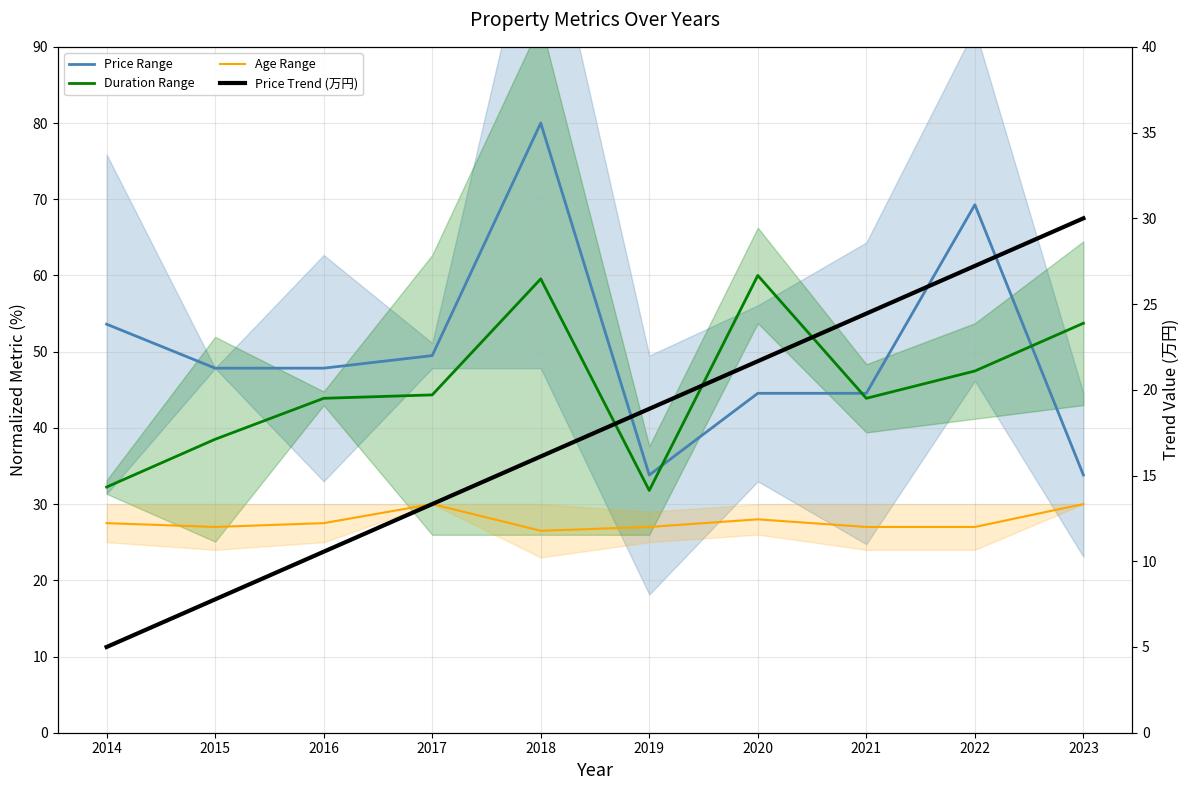

Where is Price Range nearest to the value 56?

2014